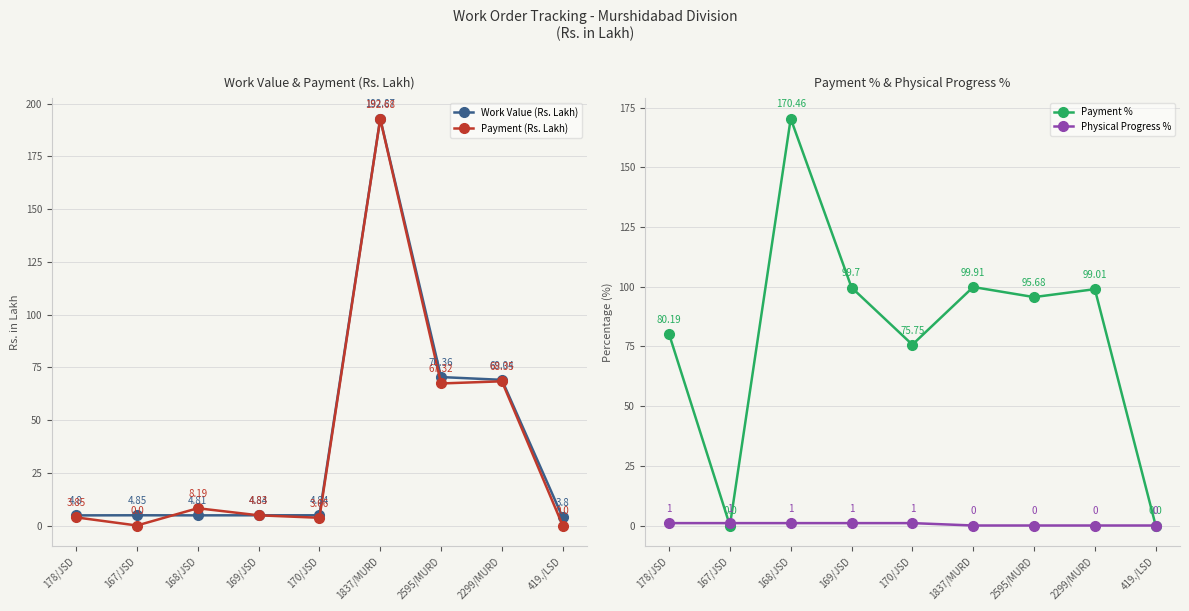

What is the difference between the Payment (Rs. Lakh) values at 178/JSD and 2595/MURD?

63.5